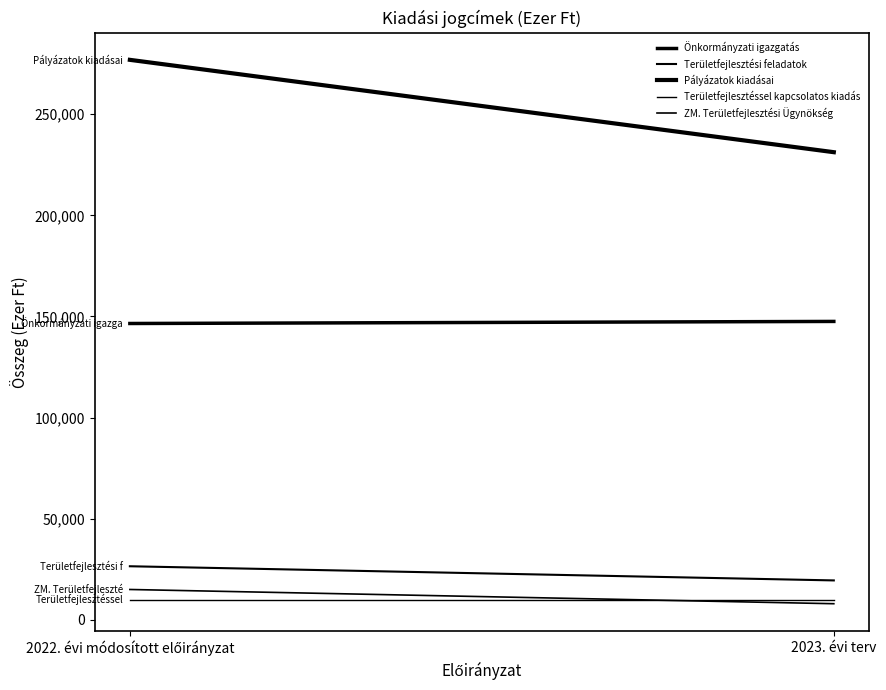

Which series changed the most between 2022. évi módosított előirányzat and 2023. évi terv?

Pályázatok kiadásai